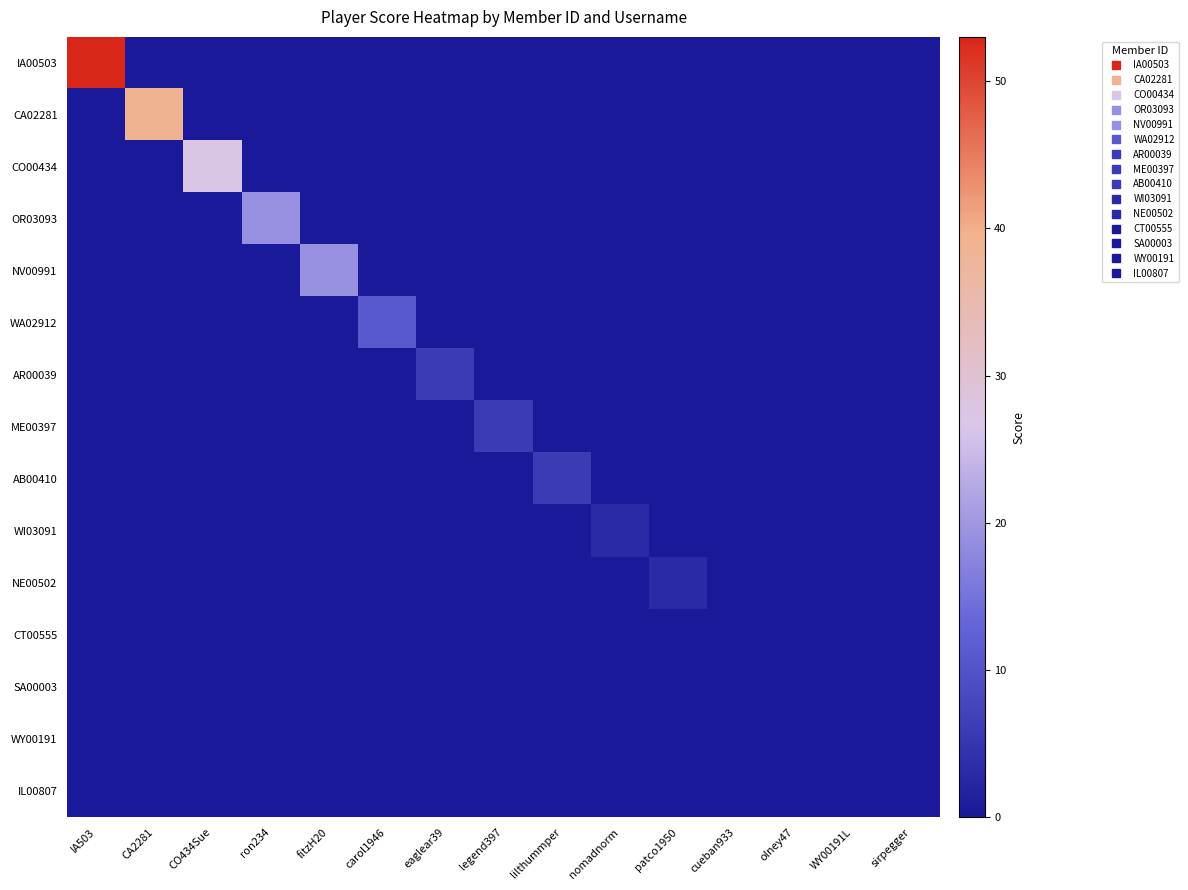

Reading right to left, extract all data points from this chart.

IA00503: sirpegger=0	WY00191L=0	olney47=0	cueban933=0	patco1950=0	nomadnorm=0	lilthummper=0	legend397=0	eaglear39=0	carol1946=0	fitzH20=0	ron234=0	CO434Sue=0	CA2281=0	IA503=53
CA02281: sirpegger=0	WY00191L=0	olney47=0	cueban933=0	patco1950=0	nomadnorm=0	lilthummper=0	legend397=0	eaglear39=0	carol1946=0	fitzH20=0	ron234=0	CO434Sue=0	CA2281=39	IA503=0
CO00434: sirpegger=0	WY00191L=0	olney47=0	cueban933=0	patco1950=0	nomadnorm=0	lilthummper=0	legend397=0	eaglear39=0	carol1946=0	fitzH20=0	ron234=0	CO434Sue=27	CA2281=0	IA503=0
OR03093: sirpegger=0	WY00191L=0	olney47=0	cueban933=0	patco1950=0	nomadnorm=0	lilthummper=0	legend397=0	eaglear39=0	carol1946=0	fitzH20=0	ron234=19	CO434Sue=0	CA2281=0	IA503=0
NV00991: sirpegger=0	WY00191L=0	olney47=0	cueban933=0	patco1950=0	nomadnorm=0	lilthummper=0	legend397=0	eaglear39=0	carol1946=0	fitzH20=19	ron234=0	CO434Sue=0	CA2281=0	IA503=0
WA02912: sirpegger=0	WY00191L=0	olney47=0	cueban933=0	patco1950=0	nomadnorm=0	lilthummper=0	legend397=0	eaglear39=0	carol1946=11	fitzH20=0	ron234=0	CO434Sue=0	CA2281=0	IA503=0
AR00039: sirpegger=0	WY00191L=0	olney47=0	cueban933=0	patco1950=0	nomadnorm=0	lilthummper=0	legend397=0	eaglear39=6	carol1946=0	fitzH20=0	ron234=0	CO434Sue=0	CA2281=0	IA503=0
ME00397: sirpegger=0	WY00191L=0	olney47=0	cueban933=0	patco1950=0	nomadnorm=0	lilthummper=0	legend397=6	eaglear39=0	carol1946=0	fitzH20=0	ron234=0	CO434Sue=0	CA2281=0	IA503=0
AB00410: sirpegger=0	WY00191L=0	olney47=0	cueban933=0	patco1950=0	nomadnorm=0	lilthummper=6	legend397=0	eaglear39=0	carol1946=0	fitzH20=0	ron234=0	CO434Sue=0	CA2281=0	IA503=0
WI03091: sirpegger=0	WY00191L=0	olney47=0	cueban933=0	patco1950=0	nomadnorm=3	lilthummper=0	legend397=0	eaglear39=0	carol1946=0	fitzH20=0	ron234=0	CO434Sue=0	CA2281=0	IA503=0
NE00502: sirpegger=0	WY00191L=0	olney47=0	cueban933=0	patco1950=3	nomadnorm=0	lilthummper=0	legend397=0	eaglear39=0	carol1946=0	fitzH20=0	ron234=0	CO434Sue=0	CA2281=0	IA503=0
CT00555: sirpegger=0	WY00191L=0	olney47=0	cueban933=0	patco1950=0	nomadnorm=0	lilthummper=0	legend397=0	eaglear39=0	carol1946=0	fitzH20=0	ron234=0	CO434Sue=0	CA2281=0	IA503=0
SA00003: sirpegger=0	WY00191L=0	olney47=0	cueban933=0	patco1950=0	nomadnorm=0	lilthummper=0	legend397=0	eaglear39=0	carol1946=0	fitzH20=0	ron234=0	CO434Sue=0	CA2281=0	IA503=0
WY00191: sirpegger=0	WY00191L=0	olney47=0	cueban933=0	patco1950=0	nomadnorm=0	lilthummper=0	legend397=0	eaglear39=0	carol1946=0	fitzH20=0	ron234=0	CO434Sue=0	CA2281=0	IA503=0
IL00807: sirpegger=0	WY00191L=0	olney47=0	cueban933=0	patco1950=0	nomadnorm=0	lilthummper=0	legend397=0	eaglear39=0	carol1946=0	fitzH20=0	ron234=0	CO434Sue=0	CA2281=0	IA503=0